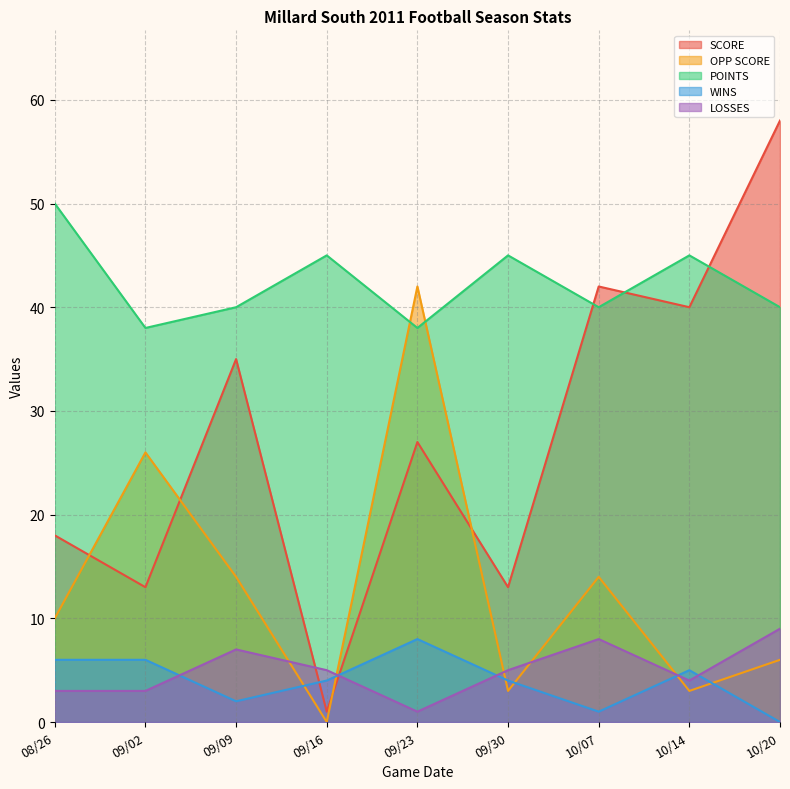

What is the difference between the second highest and second lowest values in the OPP SCORE series?

23